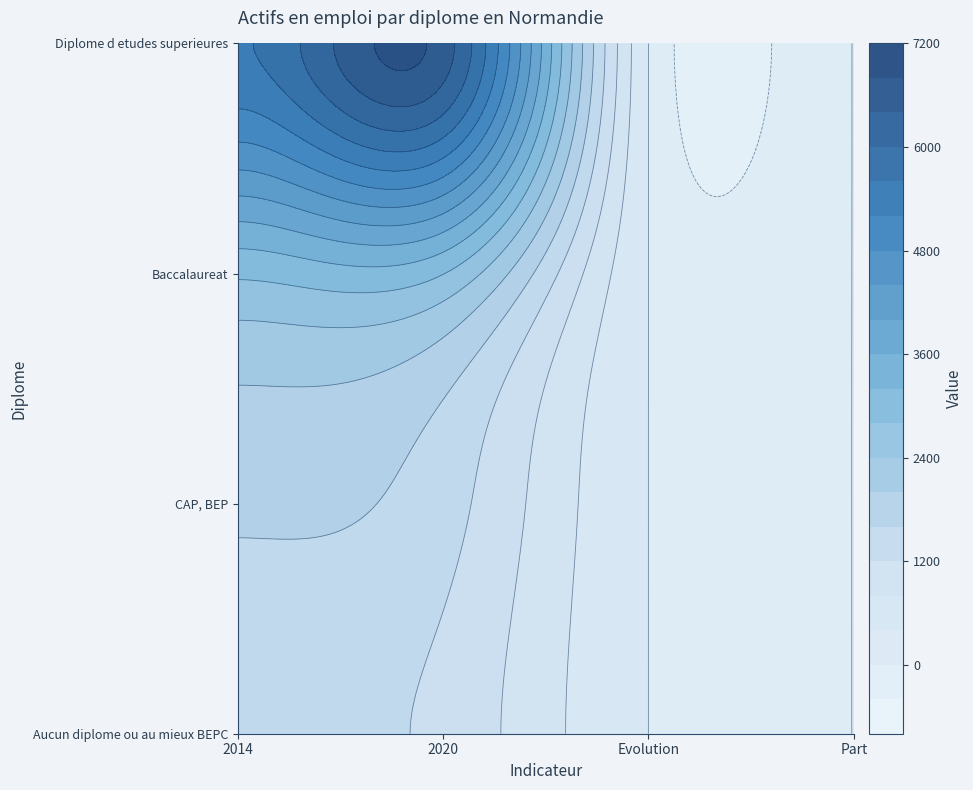

What value does the Aucun diplome ou au mieux BEPC series have at 3?

0.1